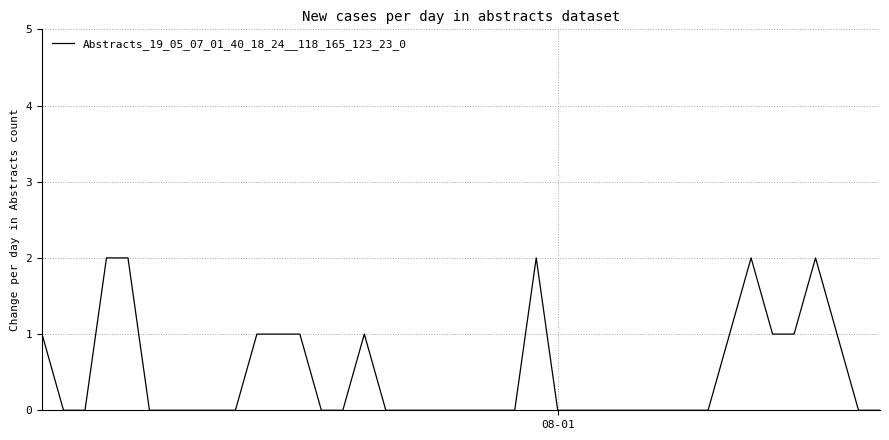

What is the sum of all values?

19